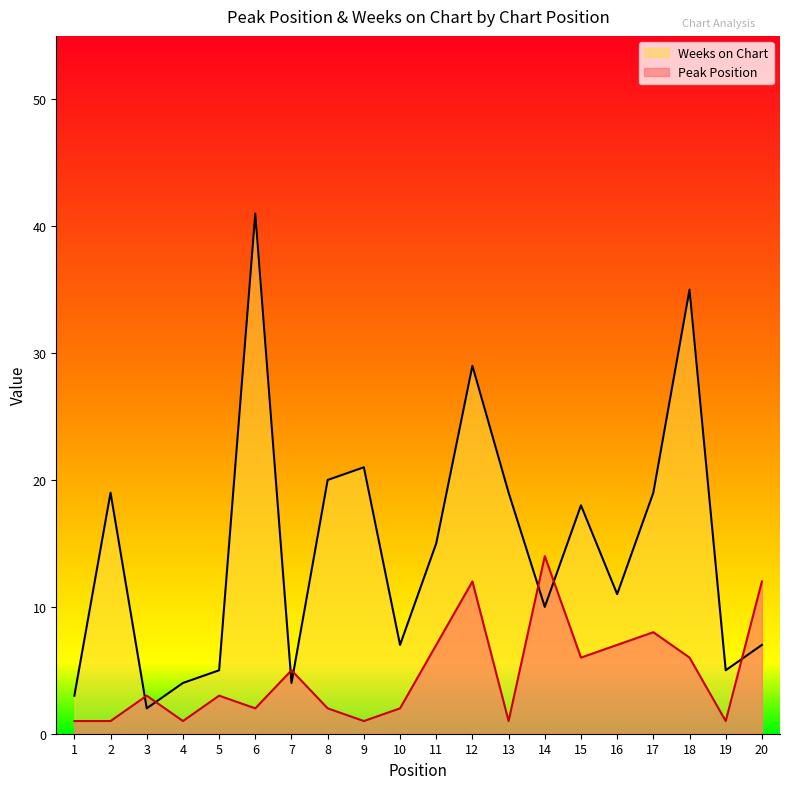

The Weeks on Chart series shows 21 at 9. True or false?

True